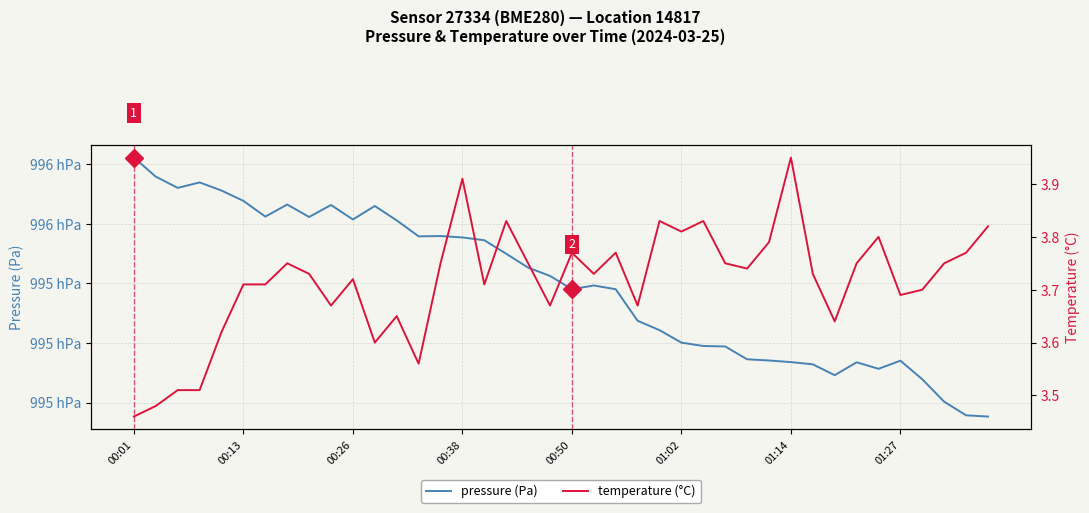

How many interior local valleys does the temperature (°C) series have?

11